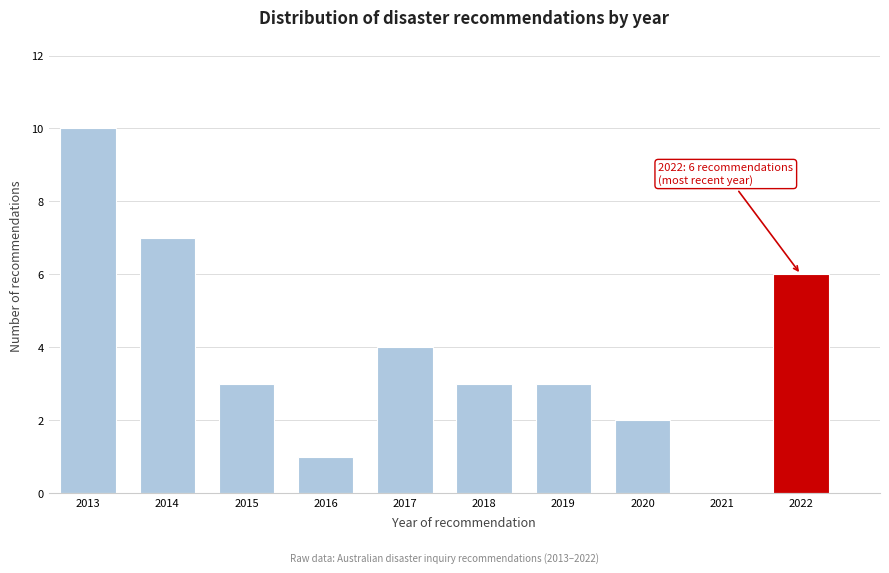

Reading left to right, list all the values displayed in this chart.

2013=10	2014=7	2015=3	2016=1	2017=4	2018=3	2019=3	2020=2	2021=0	2022=6